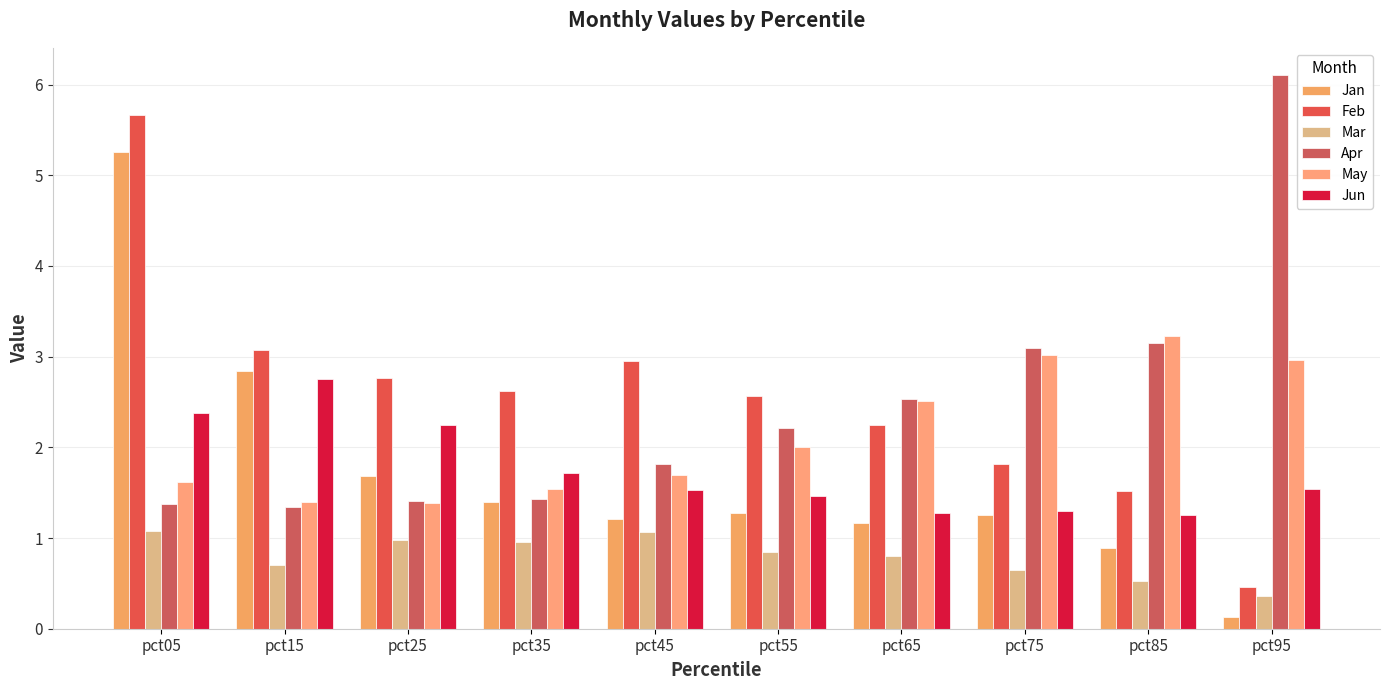

Which series has the largest range (max minus min)?

Feb